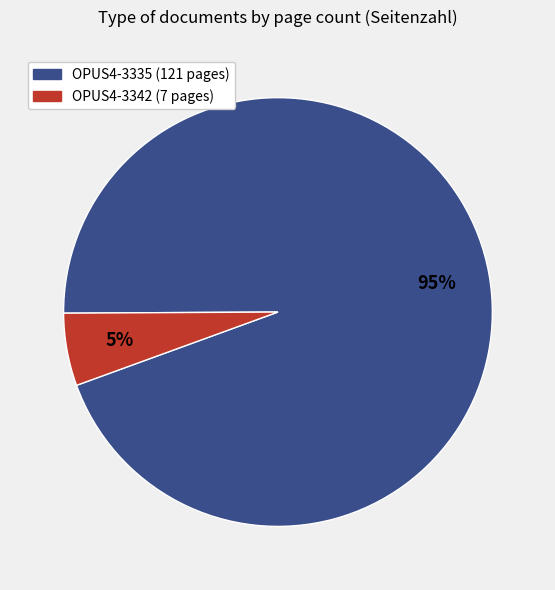

Which has a higher value, OPUS4-3335 or OPUS4-3342?

OPUS4-3335